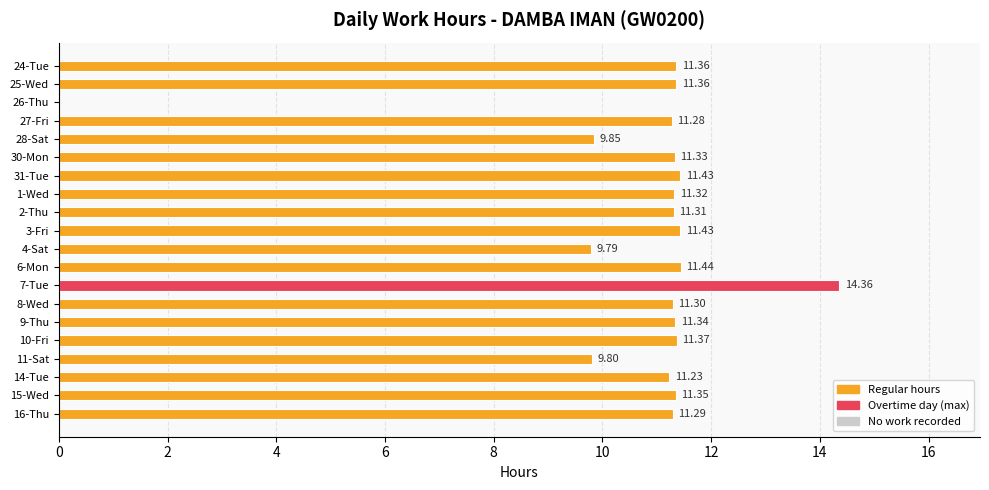

Are the bars grouped side by side (vs. stacked)?

No